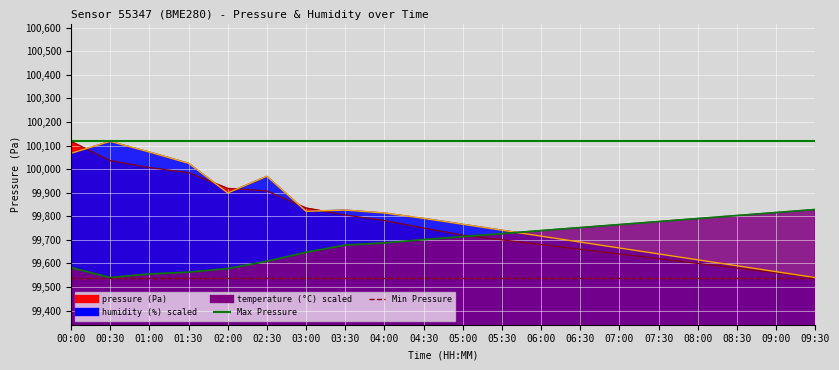

What is the approximate value of Min Pressure at 00:30?

99540.0